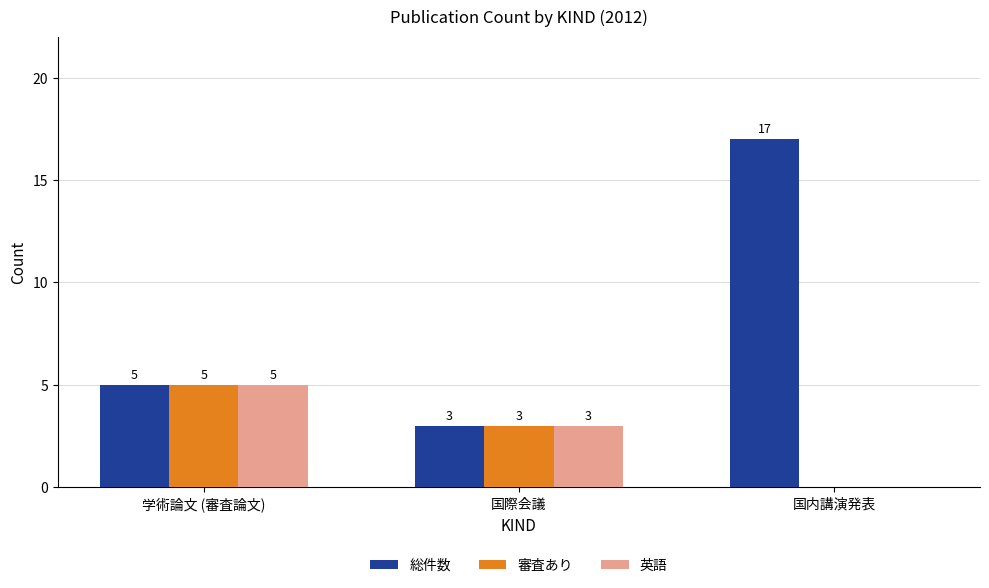

How many values in 英語 are above zero?

2